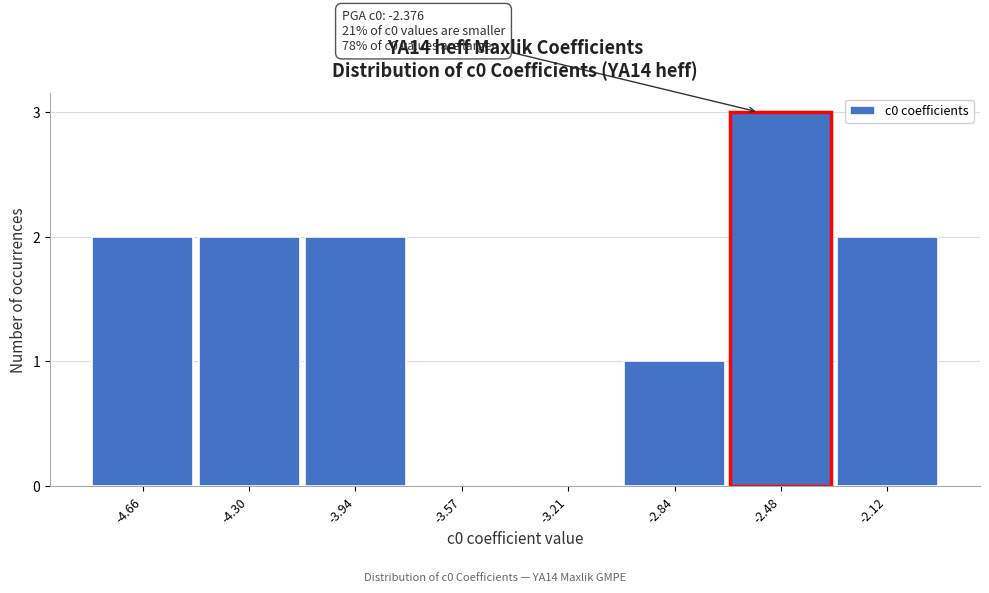

Reading right to left, what are all the values shown in this chart?

-2.12=2	-2.48=3	-2.84=1	-3.21=0	-3.57=0	-3.94=2	-4.30=2	-4.66=2